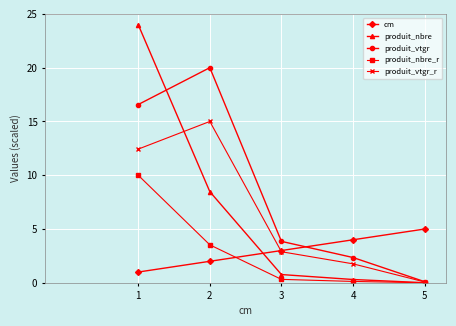

How many times do cm and produit_nbre_r cross each other?

1